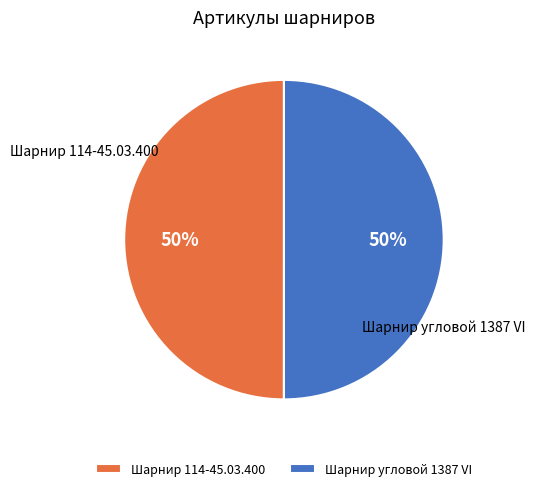

What is the ratio of the value at Шарнир 114-45.03.400 to the value at Шарнир угловой 1387 VI?

1.0